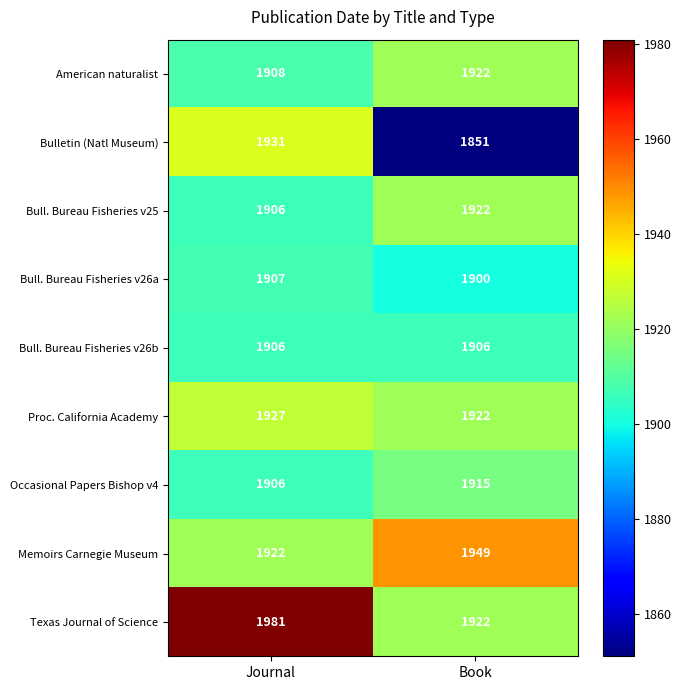

Which series has the largest range (max minus min)?

Bulletin (Natl Museum)